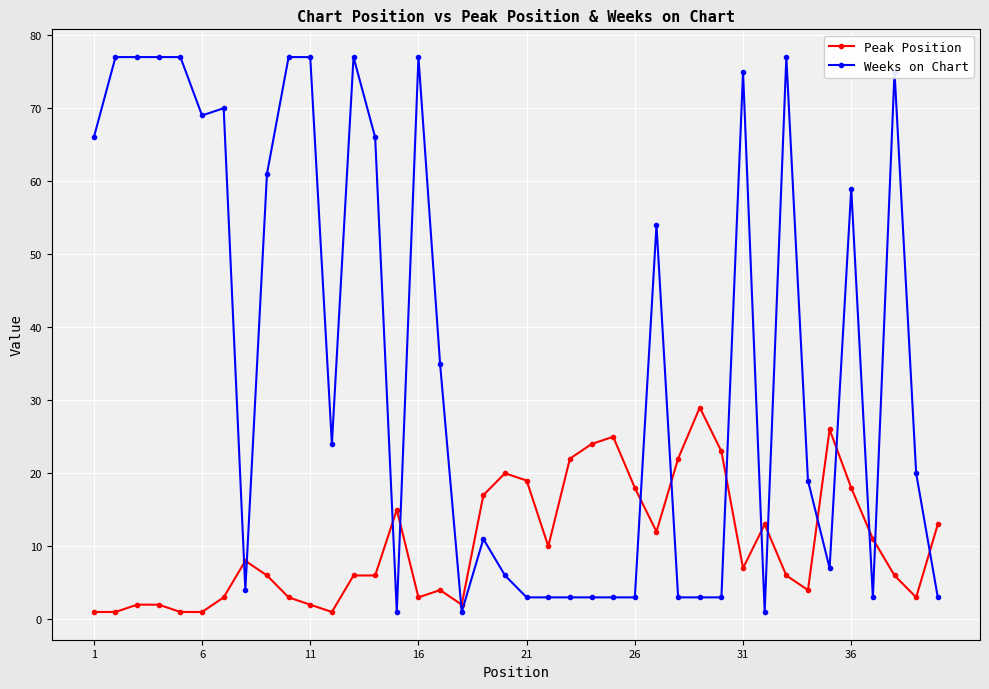

How many lines are shown in the chart?

2